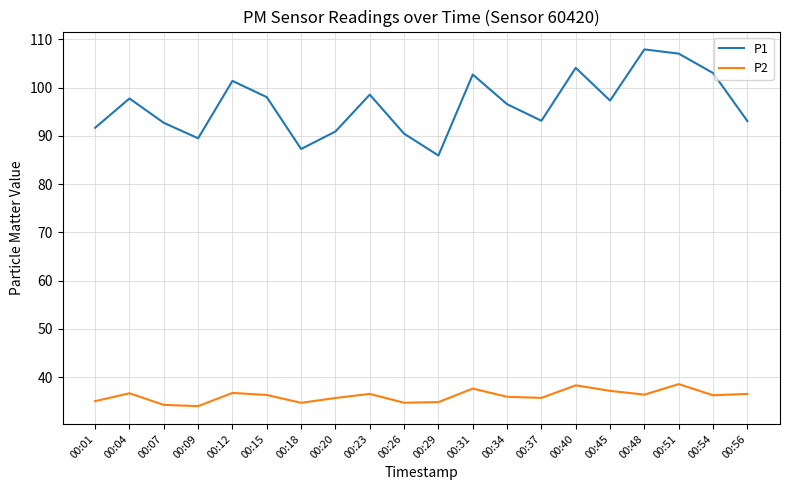

Which series has the largest total across all categories?

P1